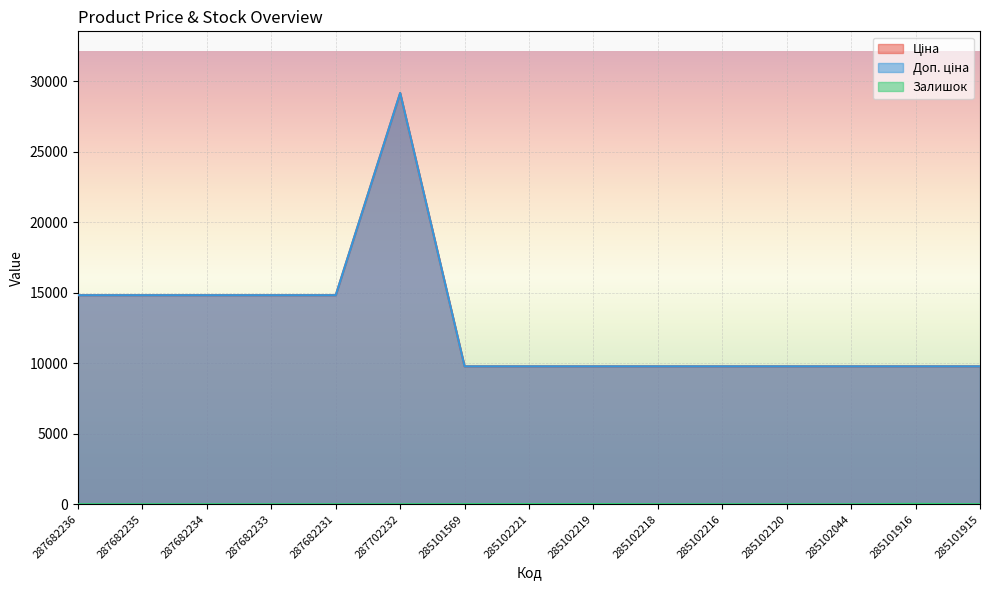

The Доп. ціна series shows 29152.3 at 287702232. True or false?

True